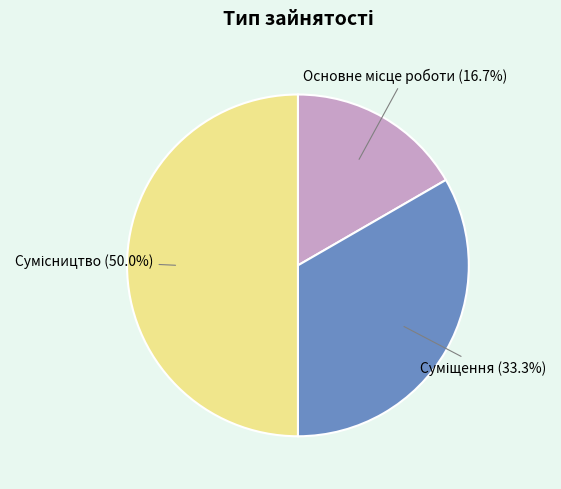

To the nearest percent, what is the combined percentage of Основне місце роботи and Суміщення?

50%